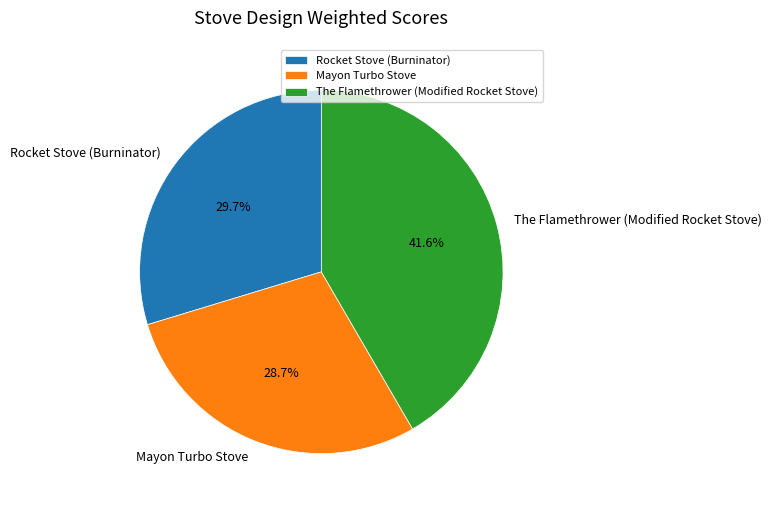

Is The Flamethrower (Modified Rocket Stove) the majority of the pie?

No